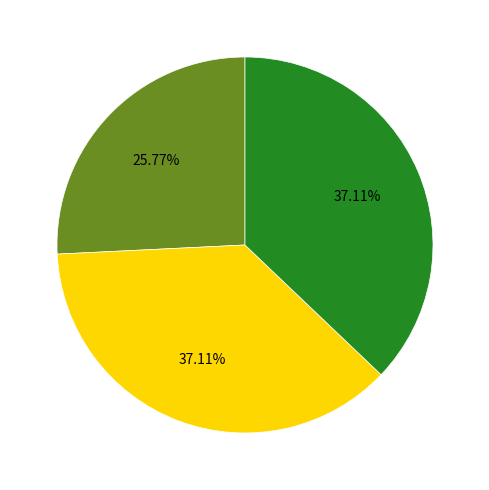

Does any single category account for the majority?

No